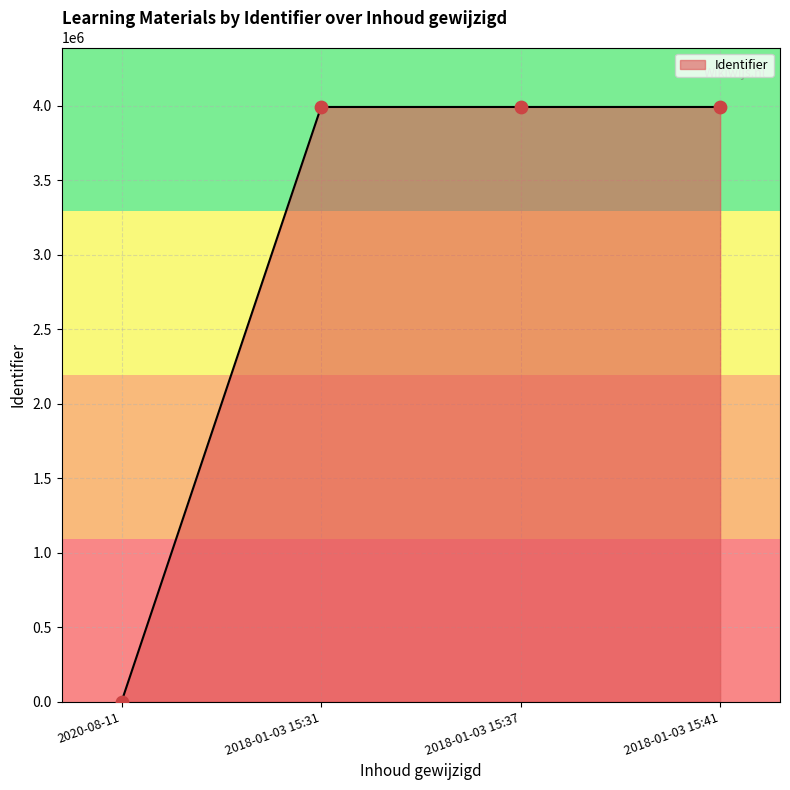

What is the ratio of the value at 2018-01-03 15:37 to the value at 2018-01-03 15:31?

1.0